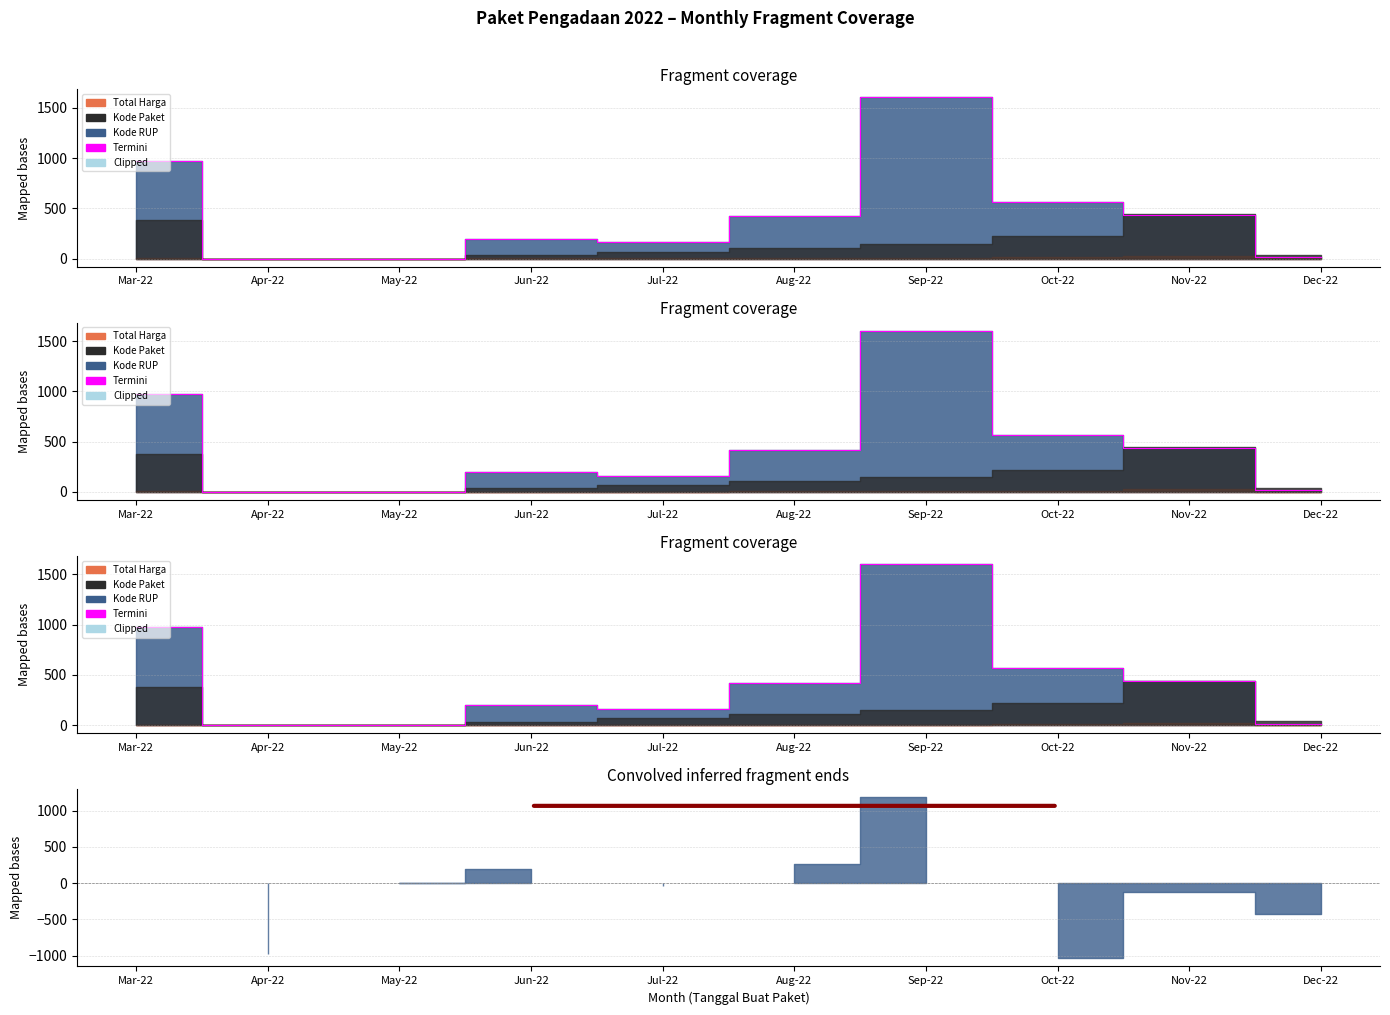

What is the approximate value at Nov-22?

437.7